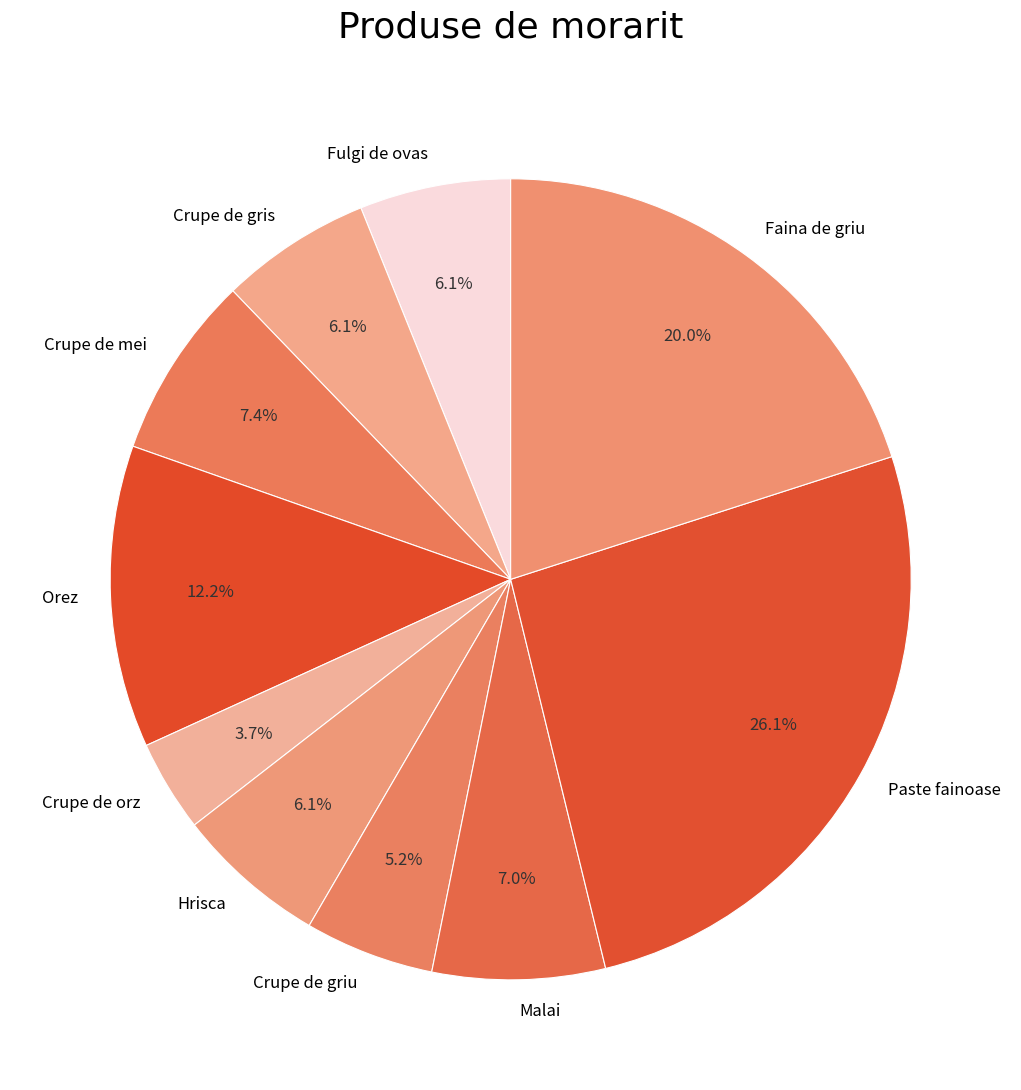

How many segments does this pie chart have?

10